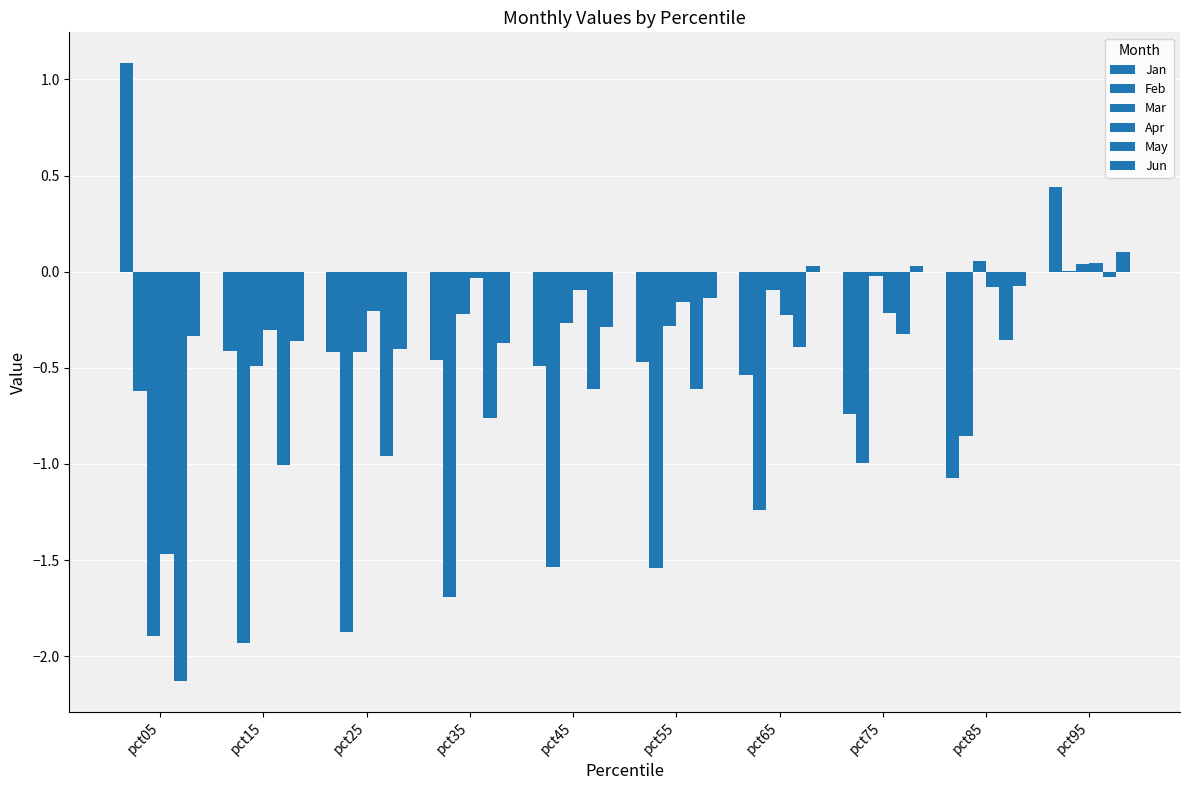

Are the bars grouped side by side (vs. stacked)?

Yes